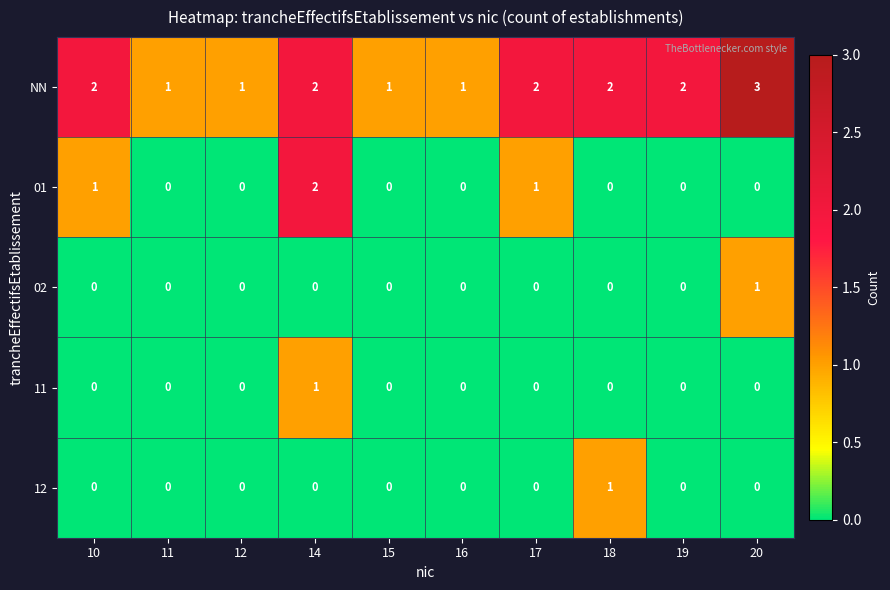

Count the number of categories in the chart.

10